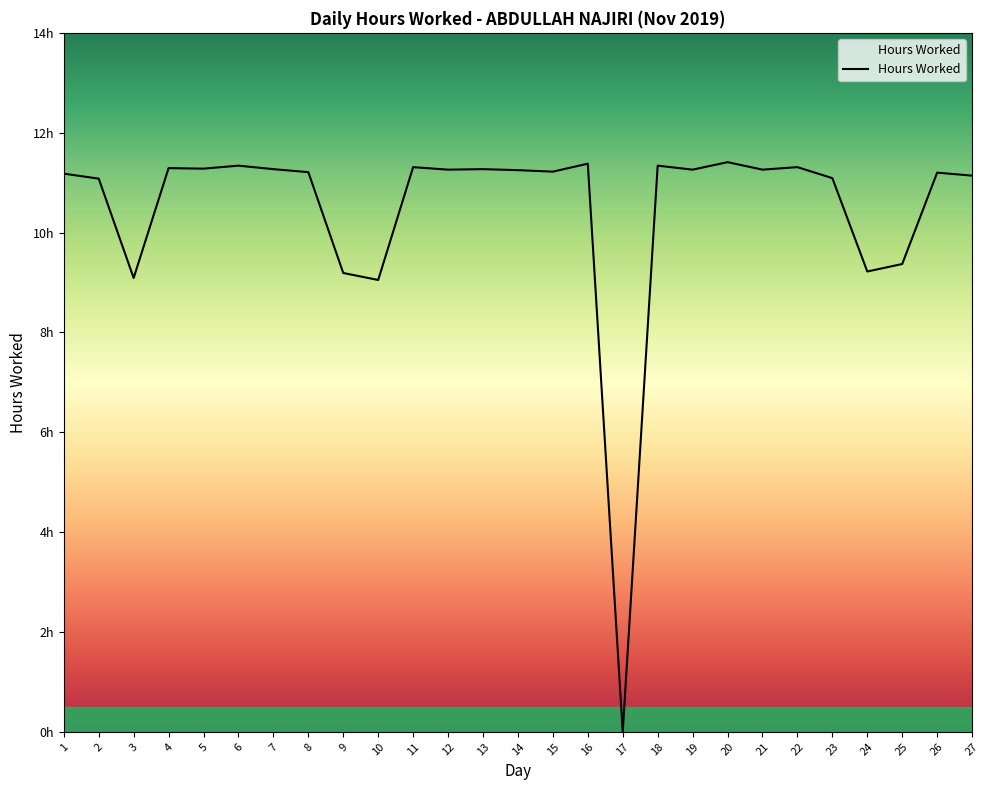

What is the sum of all values?

282.3